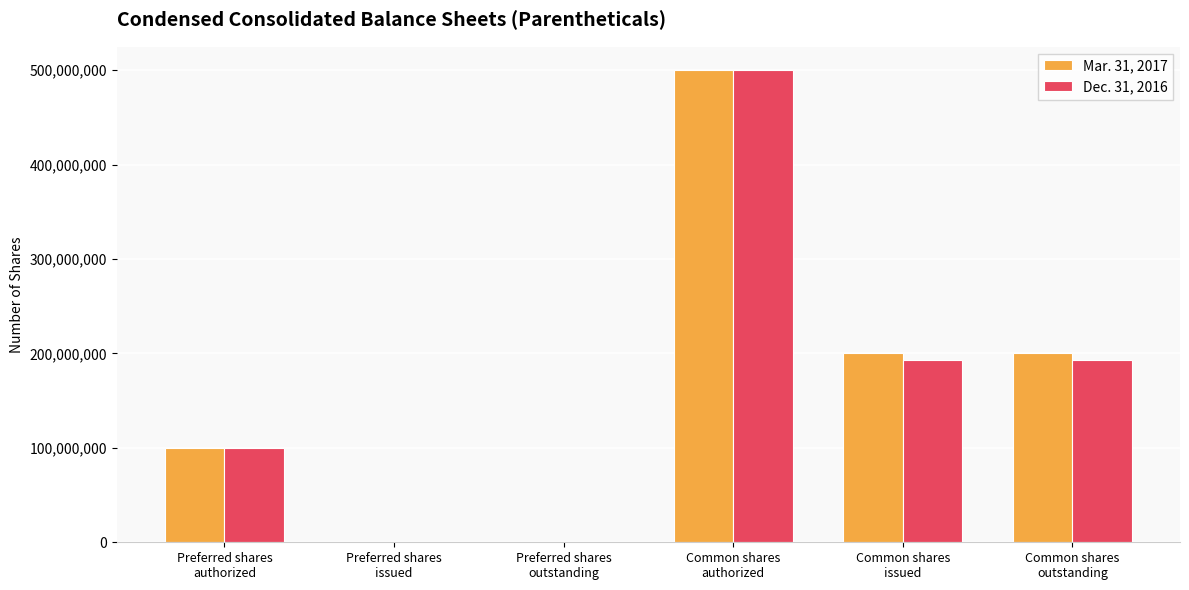

What is the greatest value displayed?

500000000